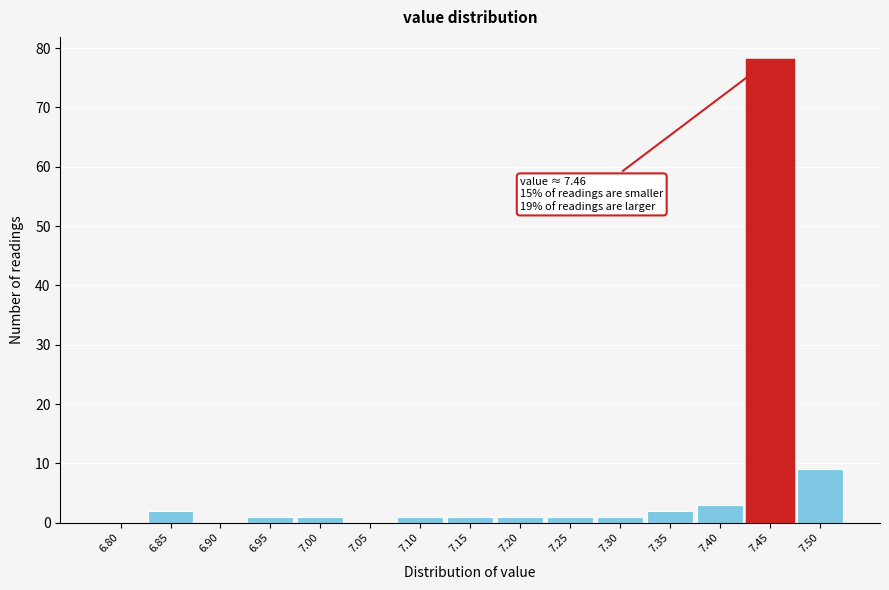

Reading left to right, list all the values displayed in this chart.

6.80=0	6.85=2	6.90=0	6.95=1	7.00=1	7.05=0	7.10=1	7.15=1	7.20=1	7.25=1	7.30=1	7.35=2	7.40=3	7.45=78	7.50=9